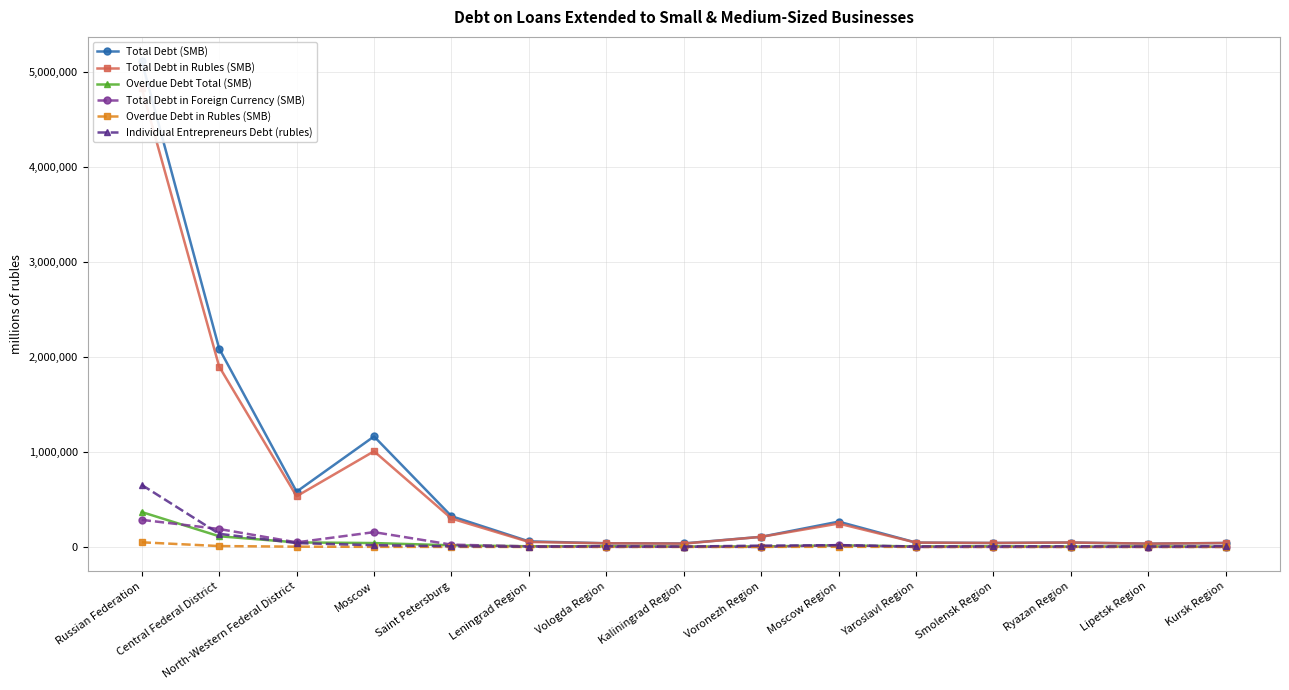

True or false: Total Debt in Rubles (SMB) has more than 1 points higher than both neighbors.

True